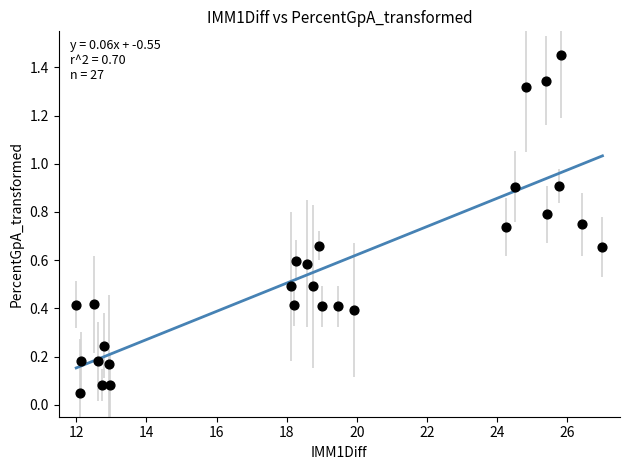

What is the range of X values (max minus min)?

15.0